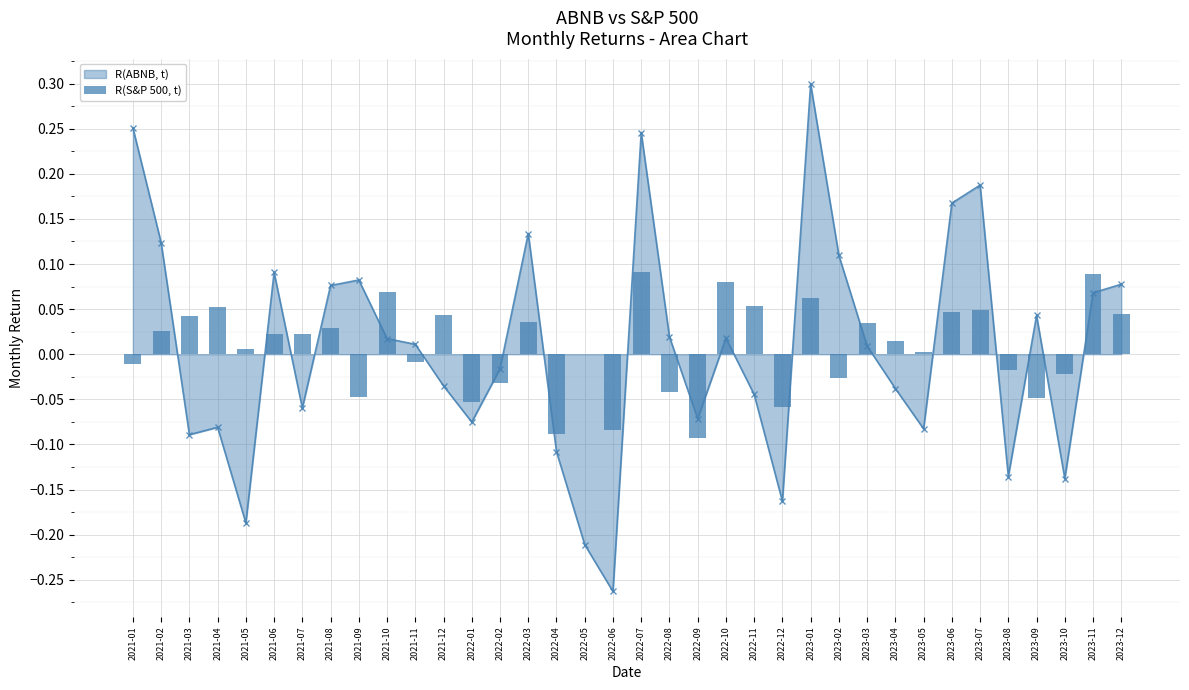

The value at 2022-04 is -0.0. True or false?

False